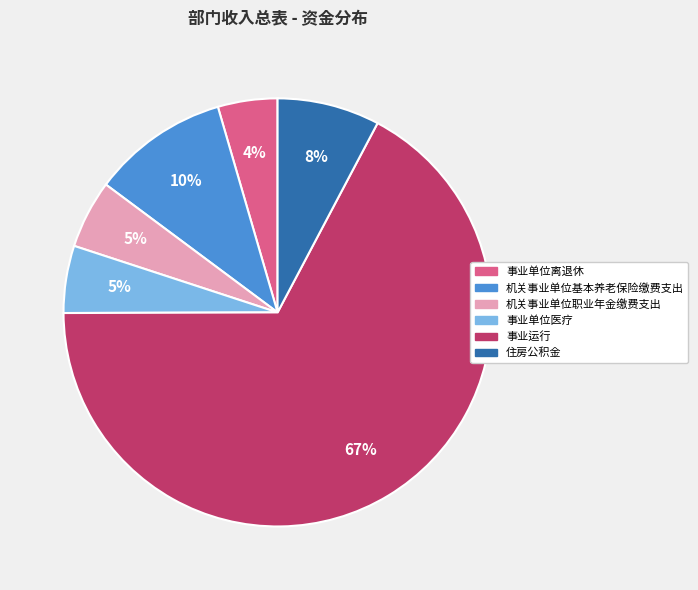

Is it true that 机关事业单位职业年金缴费支出 is 5% of the pie?

True